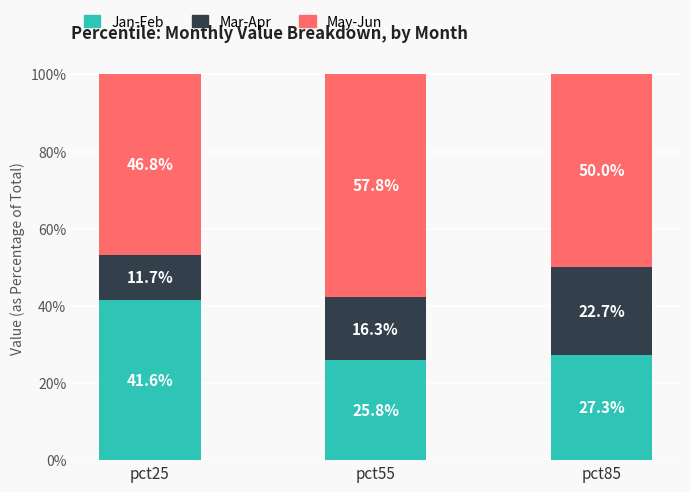

The value of Jan-Feb at pct55 is 44.9. True or false?

False